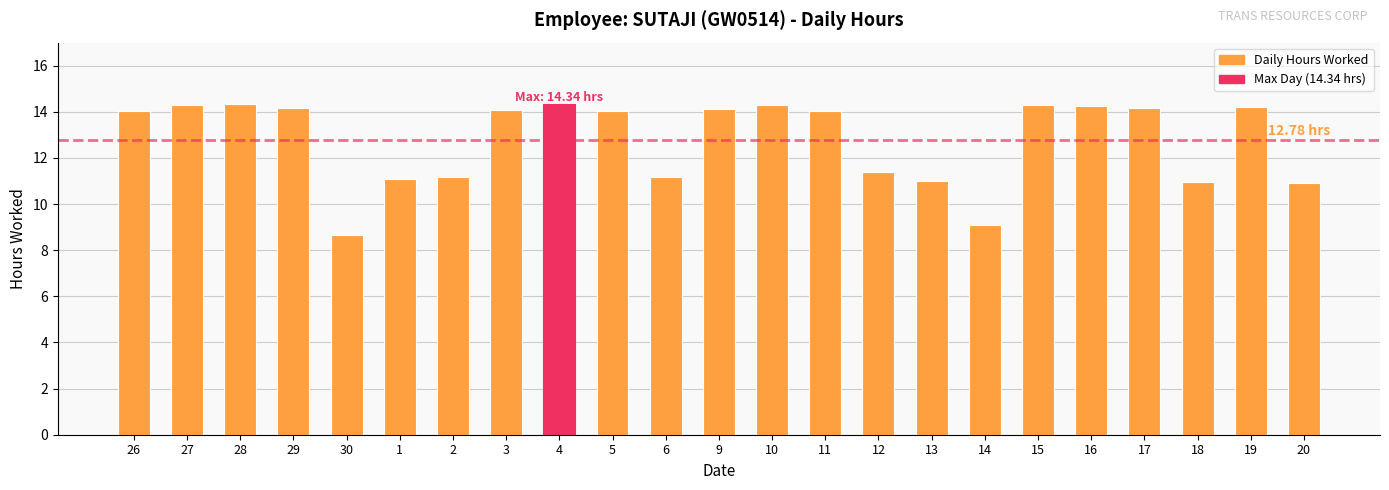

What is the value of the 5th bar from the left?

8.7